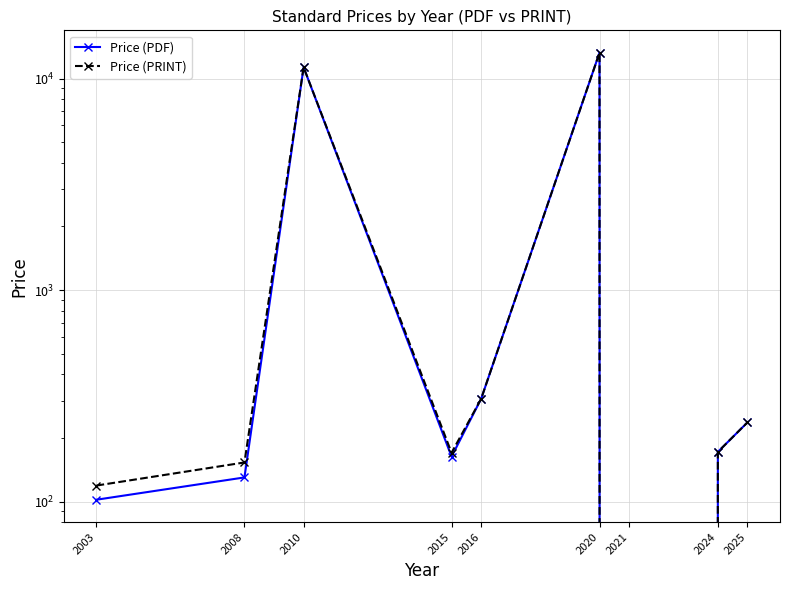

Between 2008 and 2015, which is larger?

2015